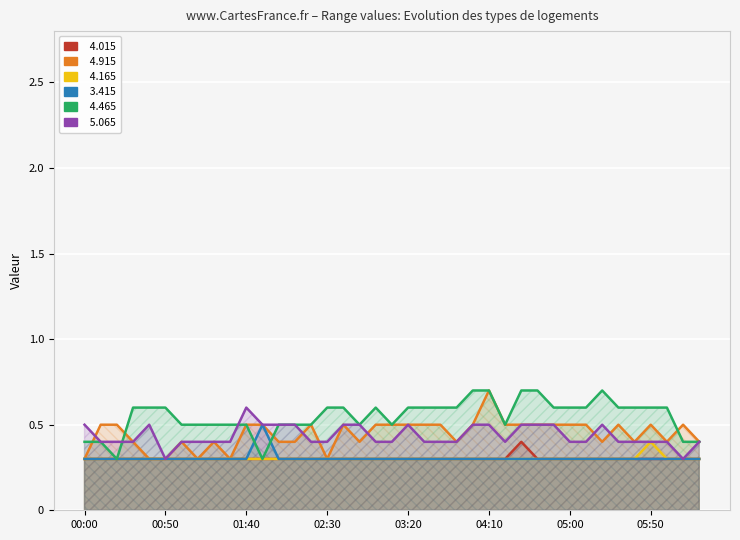

The value of   4.165 at 02:50 is 0.3. True or false?

True